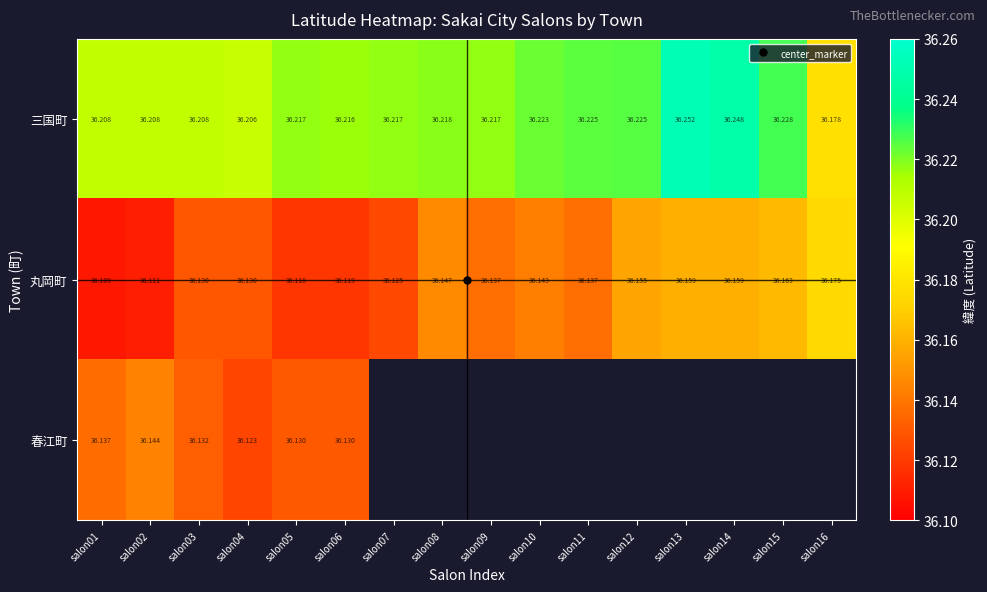

Which series changed the most between salon07 and salon12?

丸岡町